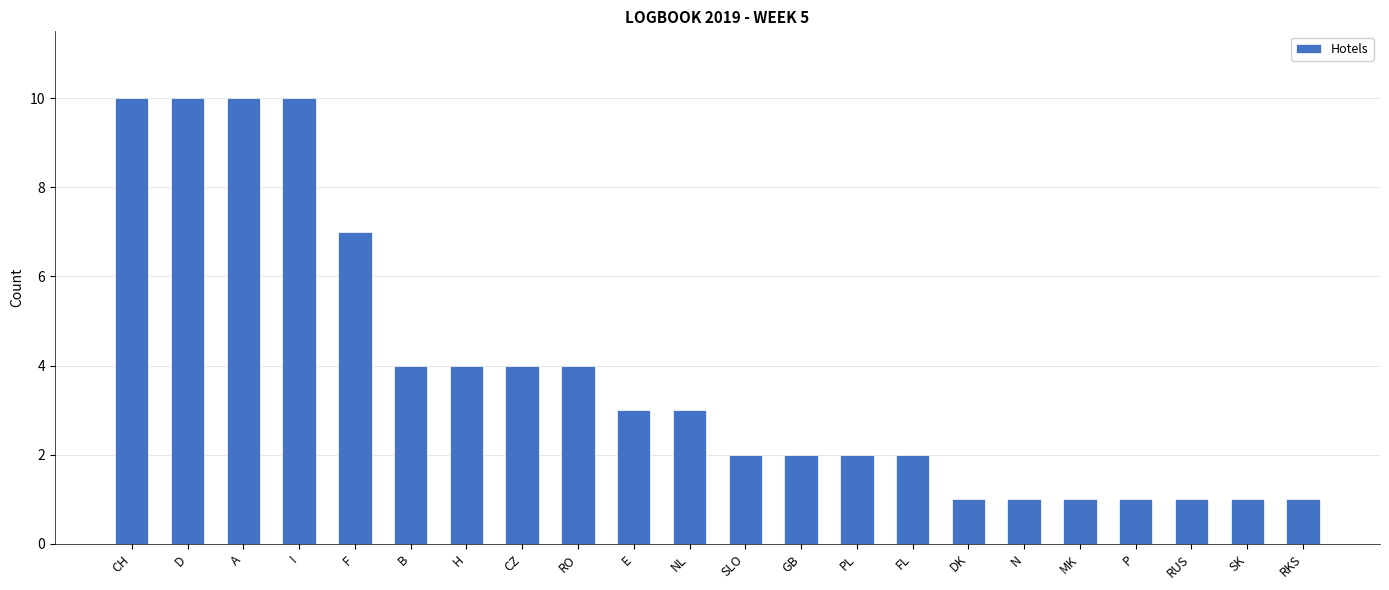

What is the label of the 21st bar from the left?

SK